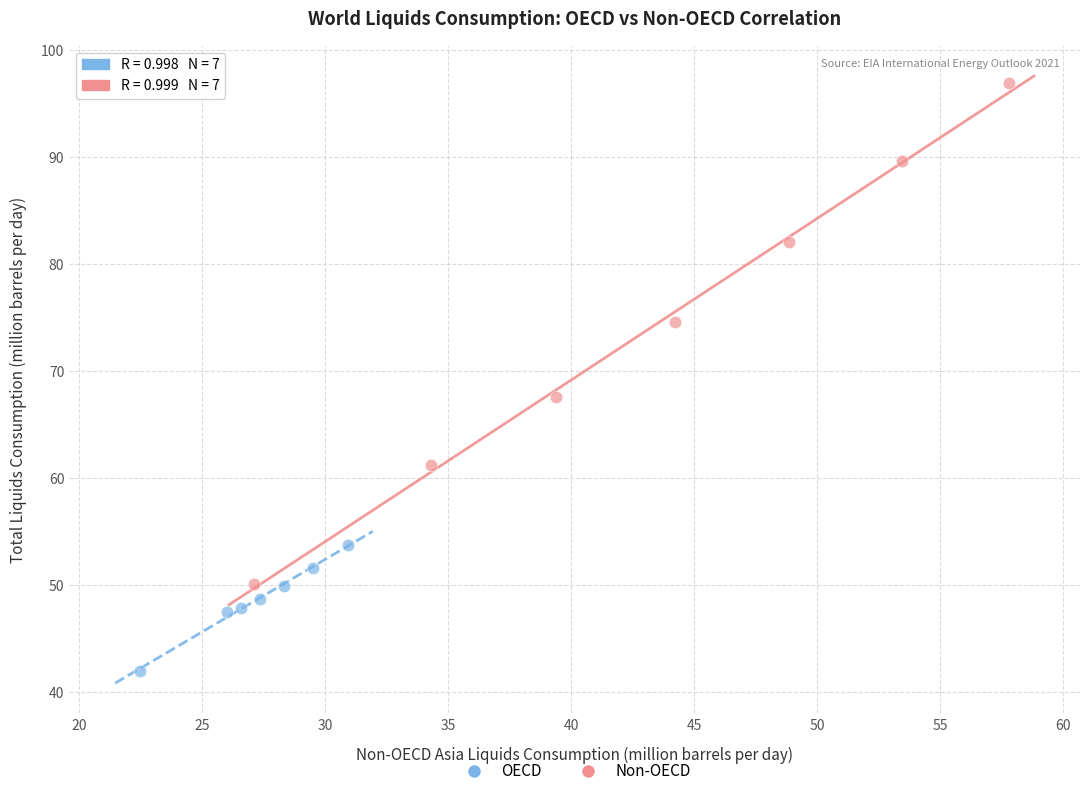

Which series contains the lowest Y value?

OECD